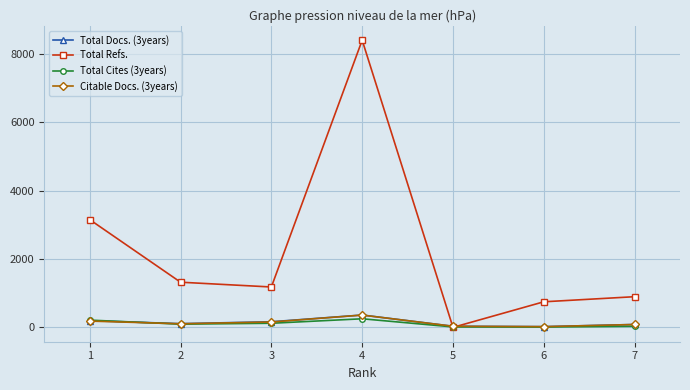

What is the difference between the maximum and second lowest values in the Total Docs. (3years) series?

329